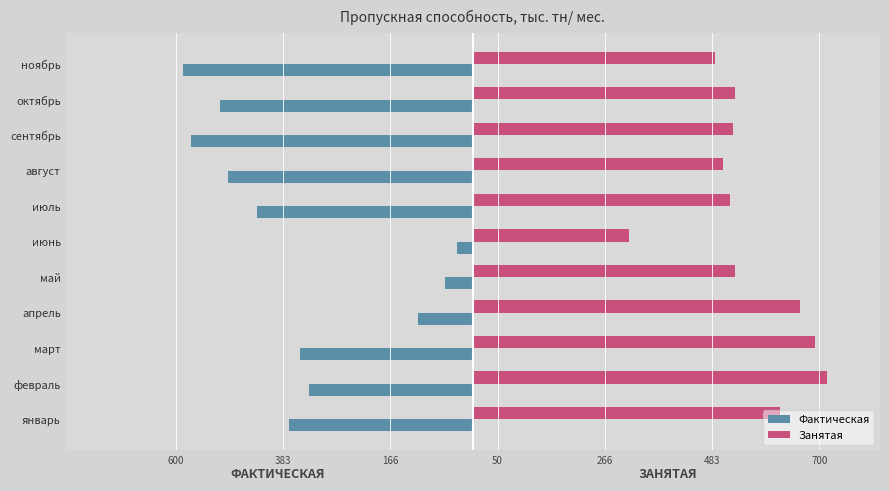

Reading right to left, transcribe all the data shown in this chart.

Фактическая: -585.0	-510.4	-568.5	-494.3	-435.2	-31.2	-55.2	-110.1	-348.1	-330.3	-371.6
Занятая: 490.0	530.0	525.0	505.0	520.0	315.0	530.0	660.0	690.0	715.0	620.0